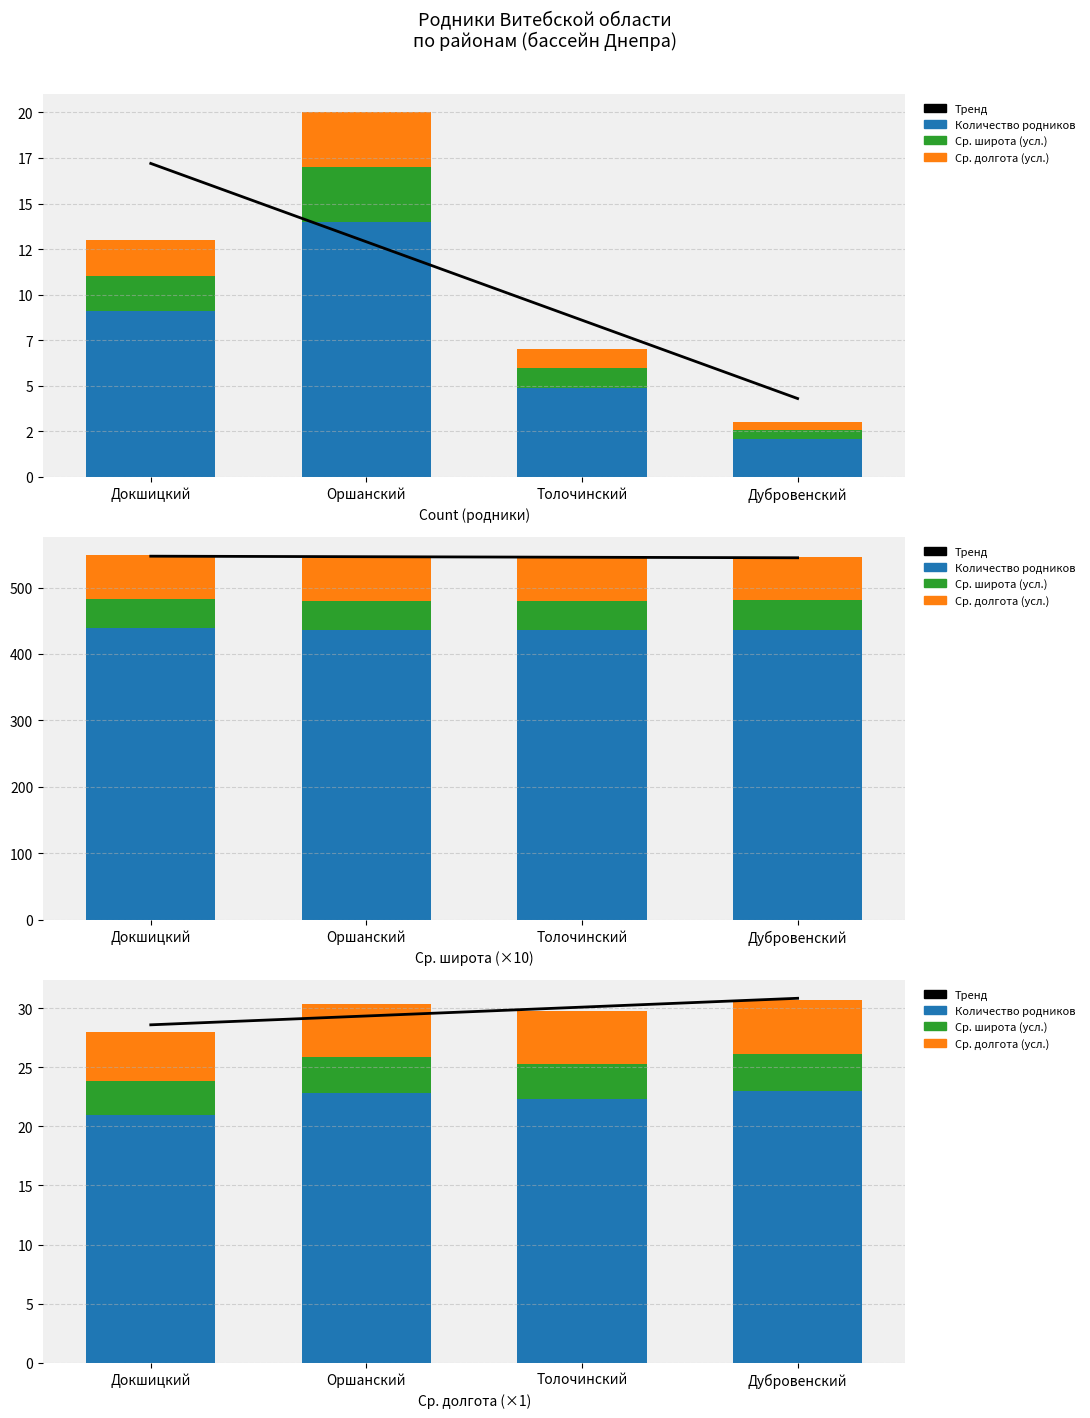

What are all the series names shown in the legend?

Тренд, Количество родников, Ср. широта (усл.), Ср. долгота (усл.)